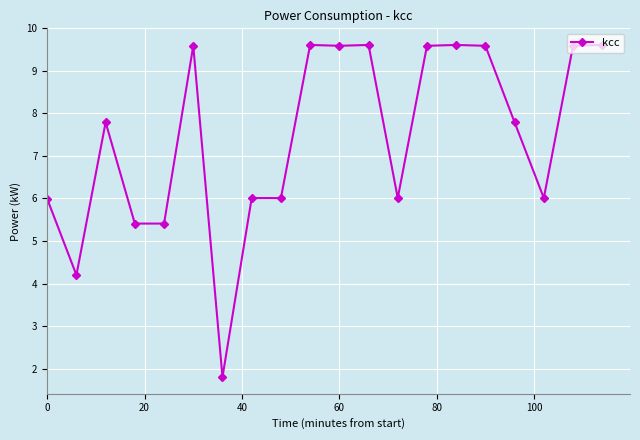

What is the value of the 6th point from the left?

9.6